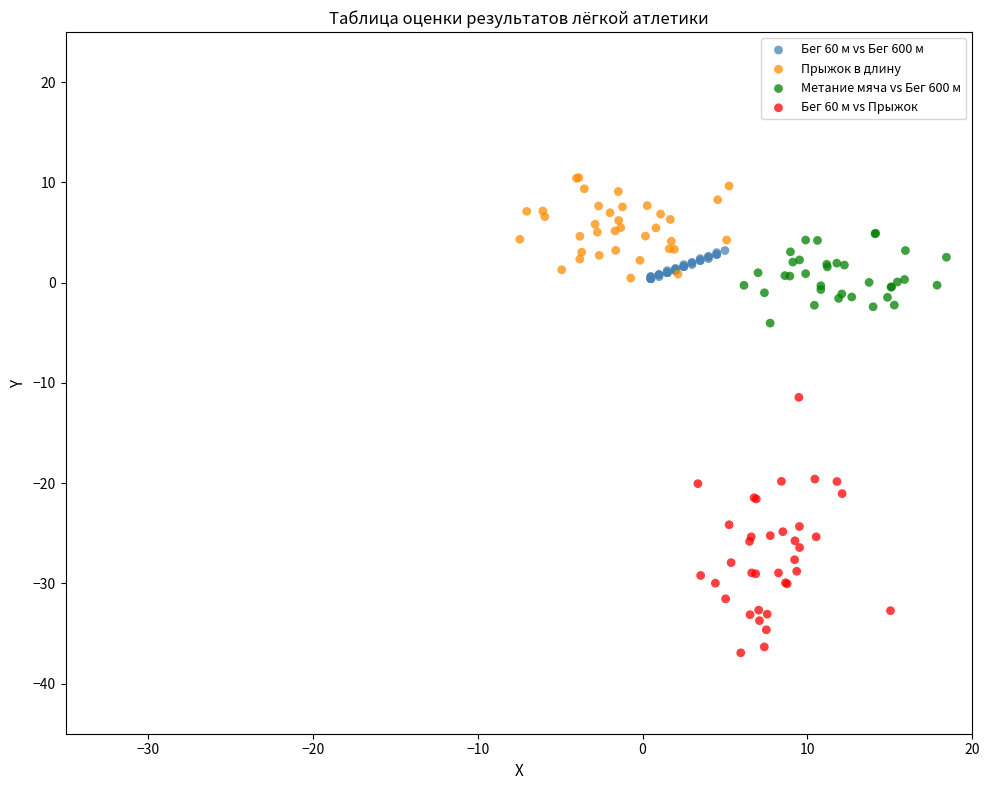

Which series has the largest Y range (max minus min)?

Бег 60 м vs Прыжок